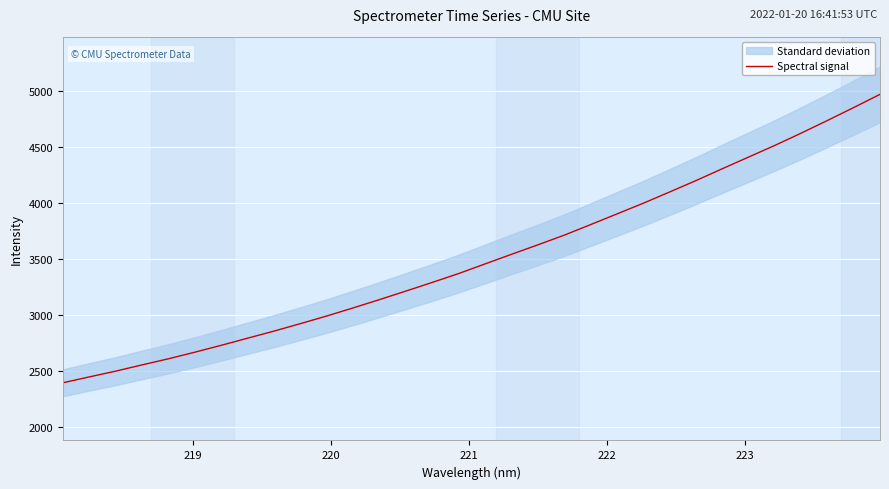

What is the minimum value for Spectral signal?

2396.6